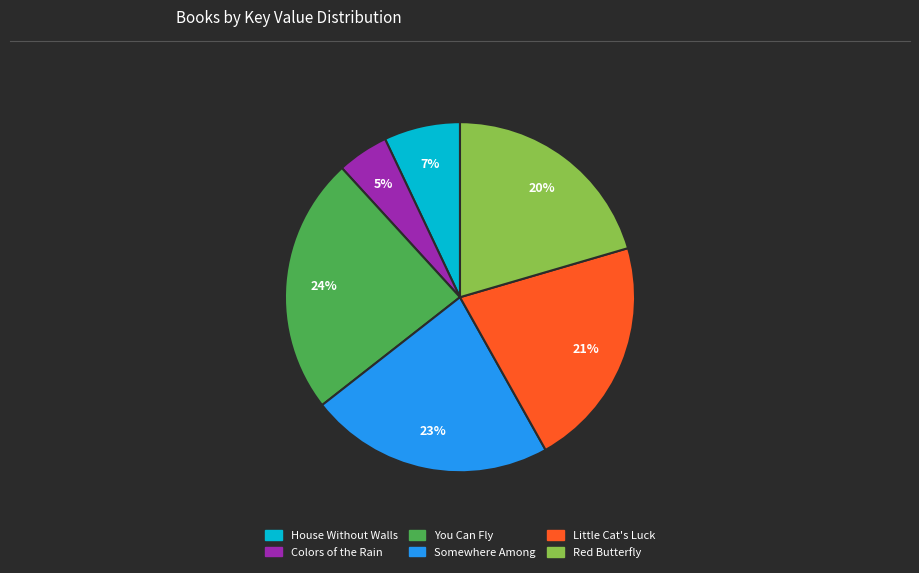

Count the number of slices in the pie.

6